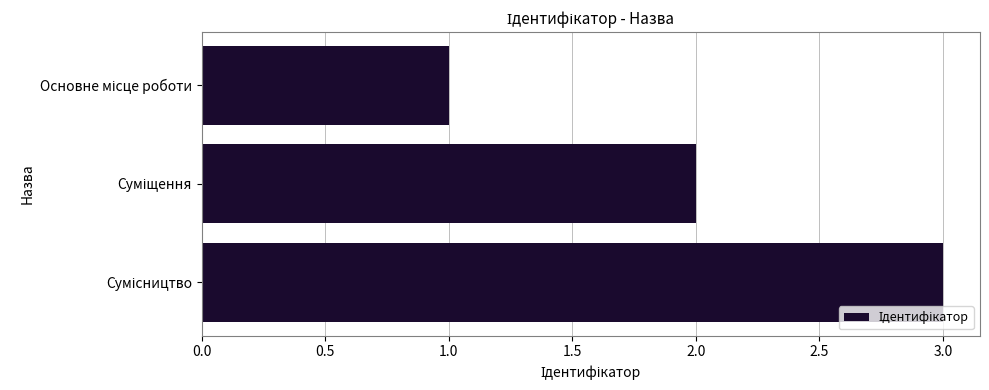

What is the maximum value shown in the chart?

3